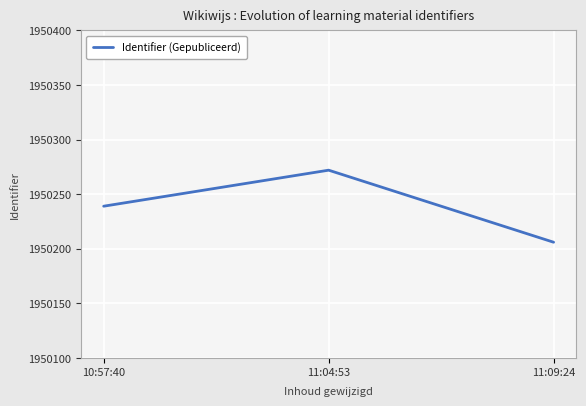

Rank the categories by value from lowest to highest.

11:09:24, 10:57:40, 11:04:53